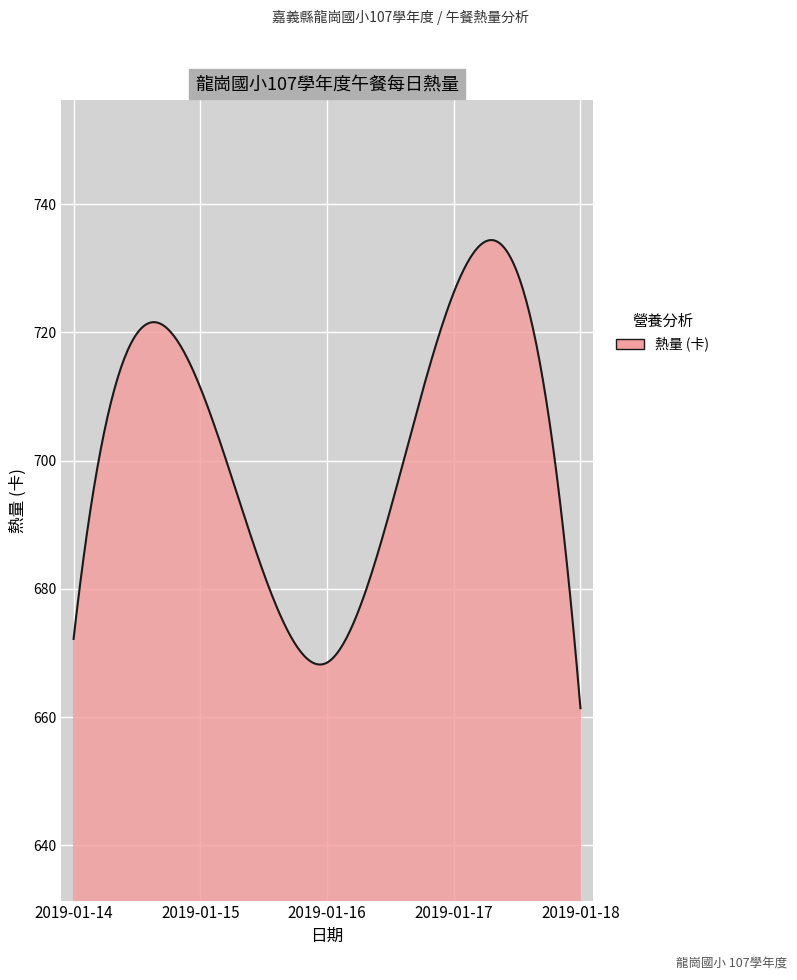

What is the greatest value displayed?

734.4